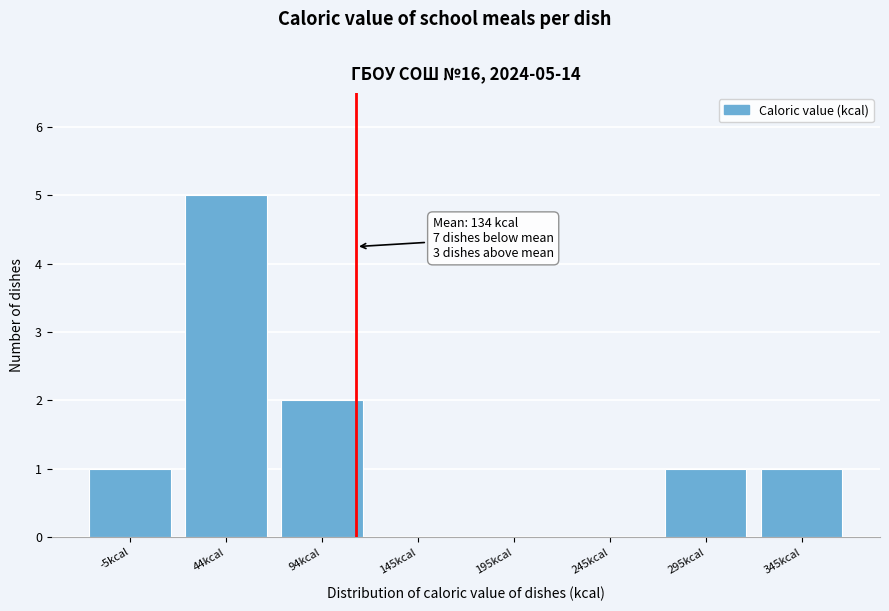

Reading left to right, extract all data points from this chart.

-5kcal=1	44kcal=5	94kcal=2	145kcal=0	195kcal=0	245kcal=0	295kcal=1	345kcal=1